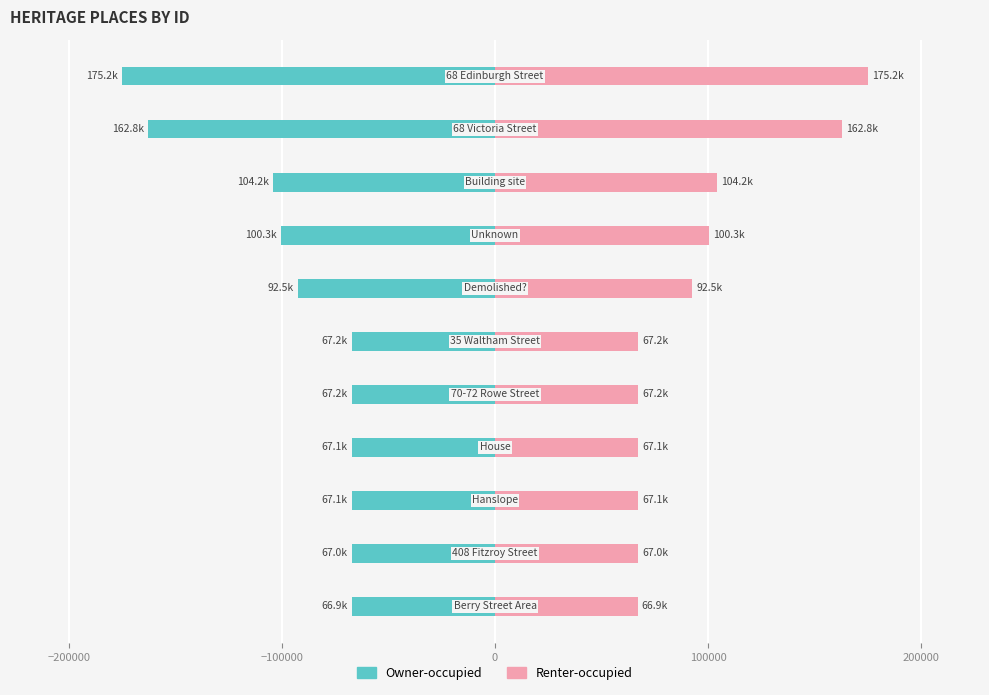

How many groups of bars are there?

11